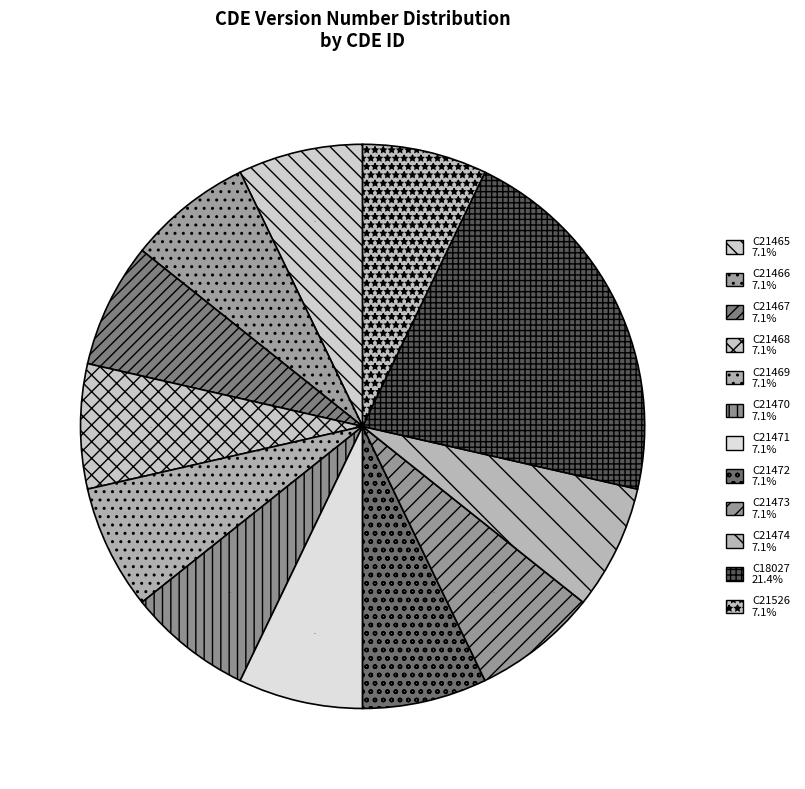

What percentage is NOT represented by C21465?

92.9%